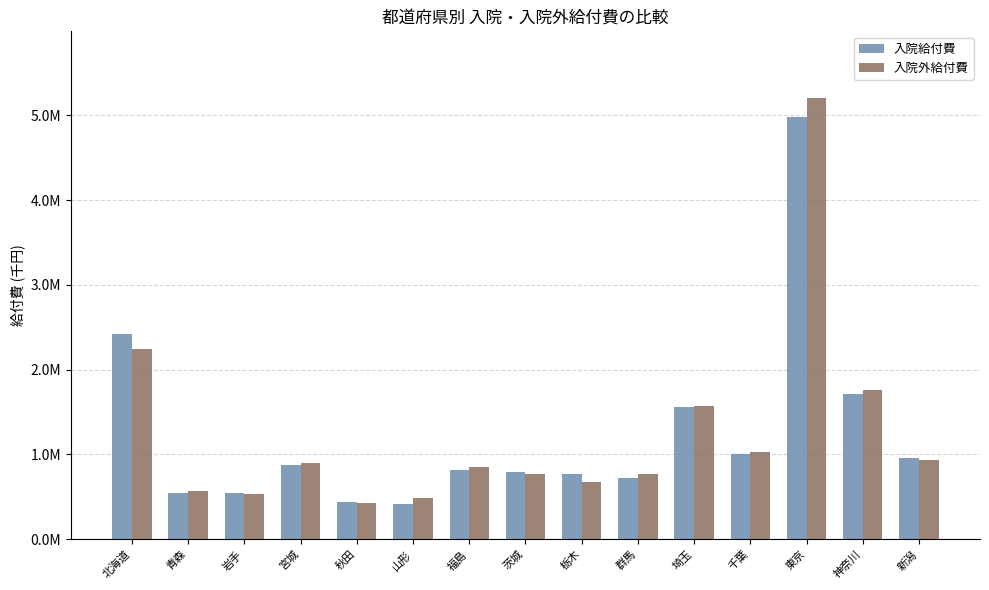

Reading left to right, list all the values displayed in this chart.

入院給付費: 2418124.0	543998.3	547142.0	870981.6	437218.5	415746.3	820590.7	789906.0	769931.2	721932.6	1555172.2	1000885.7	4980947.0	1713652.0	956249.2
入院外給付費: 2238821.8	572238.2	534045.2	900133.5	425806.3	485255.7	850679.7	767622.3	672305.5	765301.4	1567384.6	1028074.3	5209761.3	1762938.5	931225.5